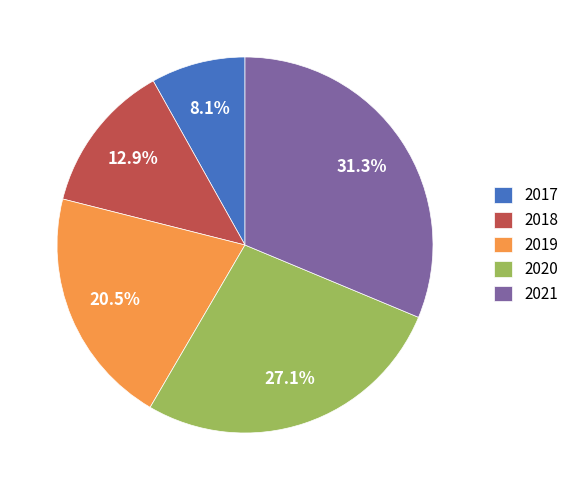

What is the ratio of the value at 2020 to the value at 2021?

0.9